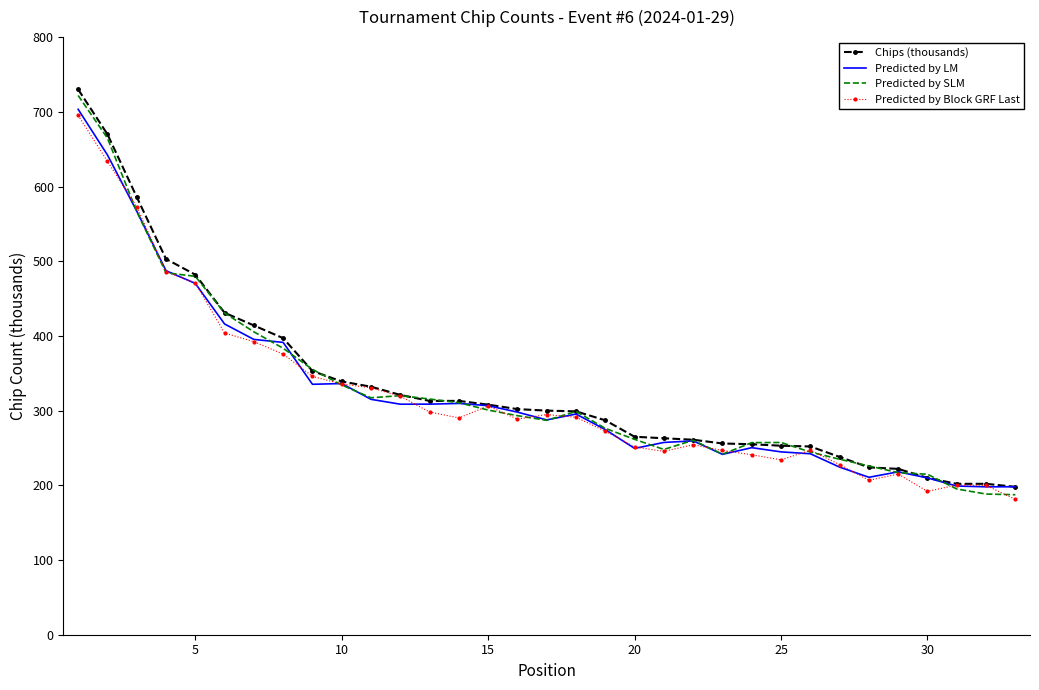

List the series in order of their overall mean, highest first.

Chips (thousands), Predicted by SLM, Predicted by LM, Predicted by Block GRF Last